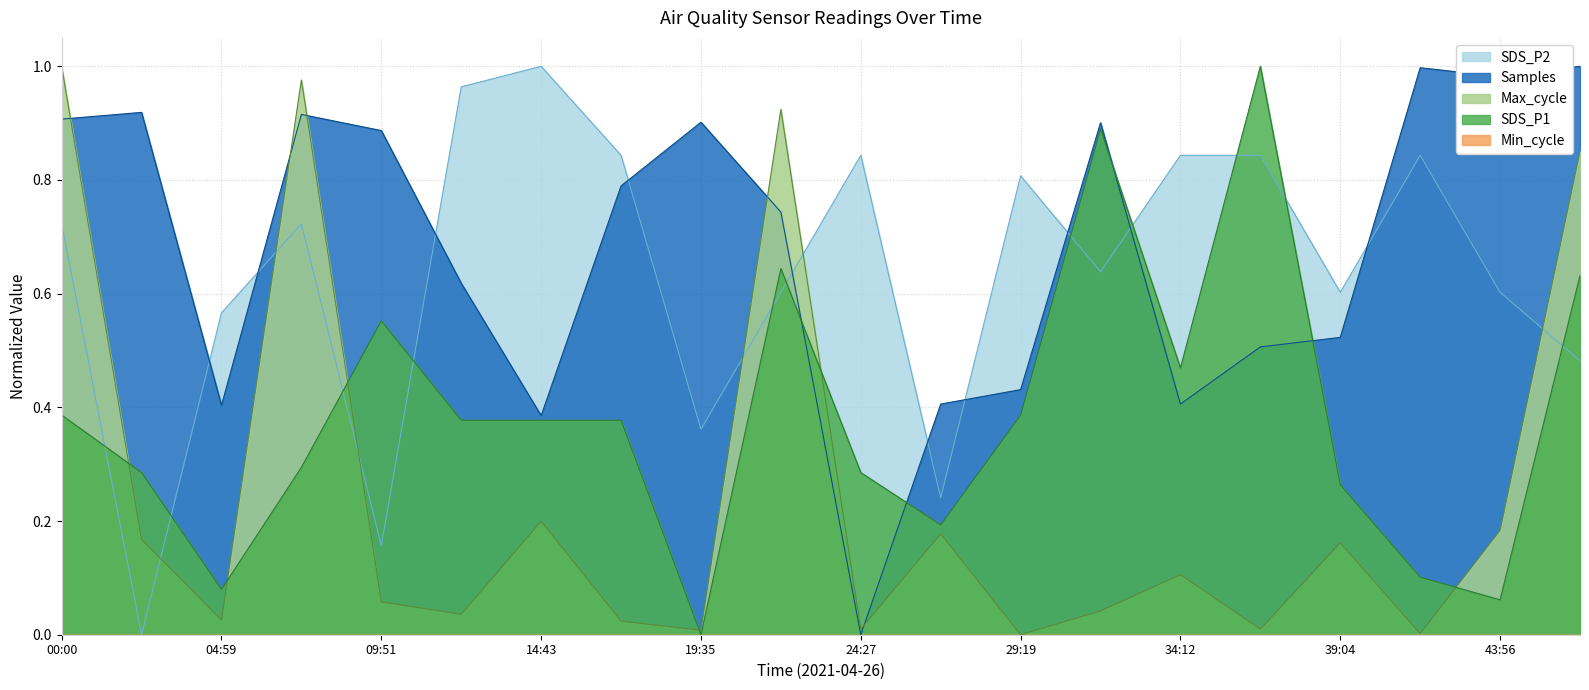

At which category is the sum across all series the highest?

00:00